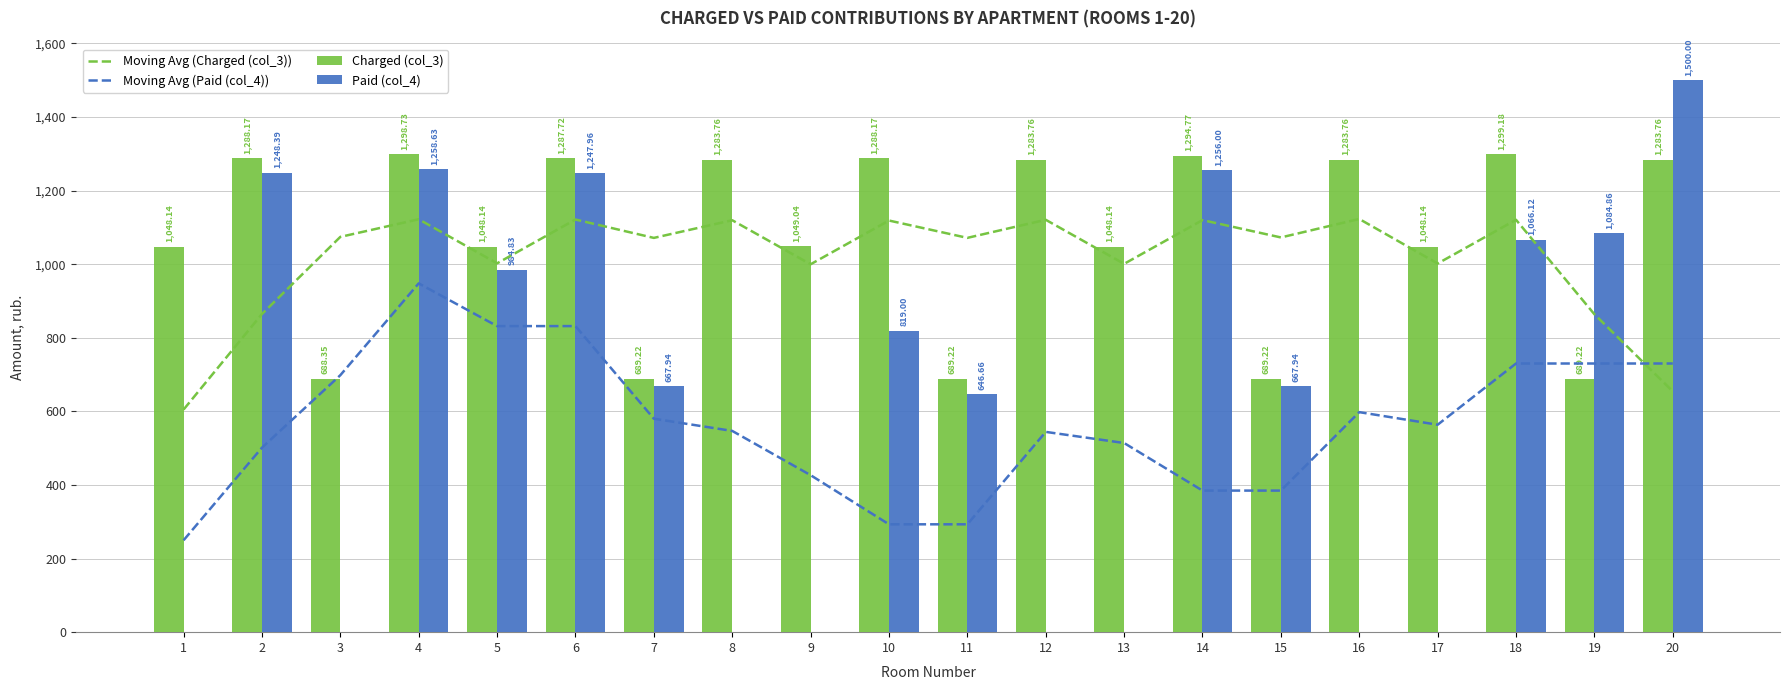

List the labels in order of Charged (col_3) value, smallest first.

3, 7, 11, 15, 19, 1, 5, 13, 17, 9, 8, 12, 16, 20, 6, 2, 10, 14, 4, 18